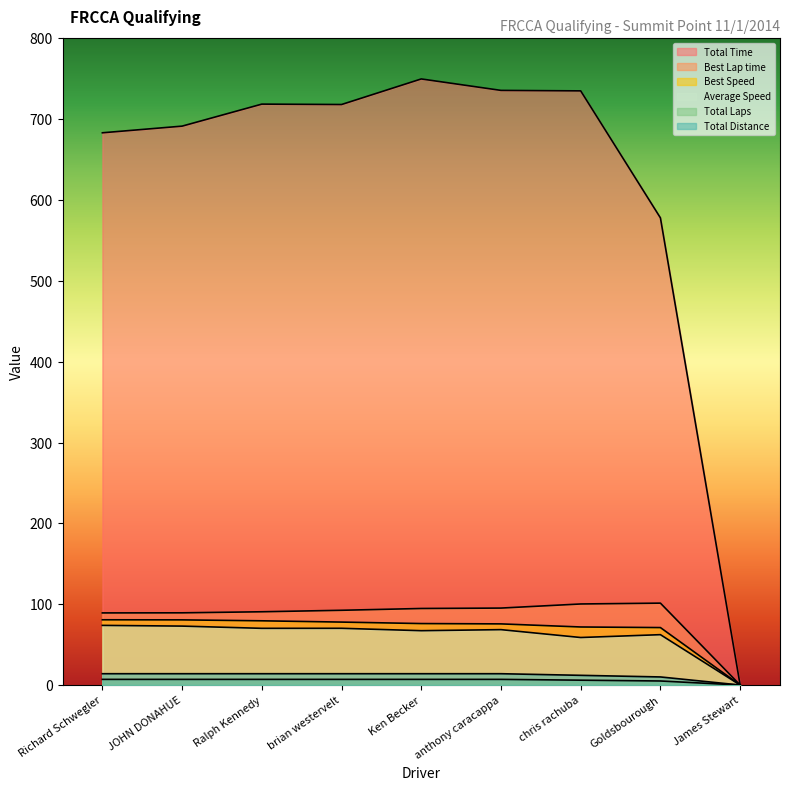

At which category does the chart reach its minimum across all series?

James Stewart